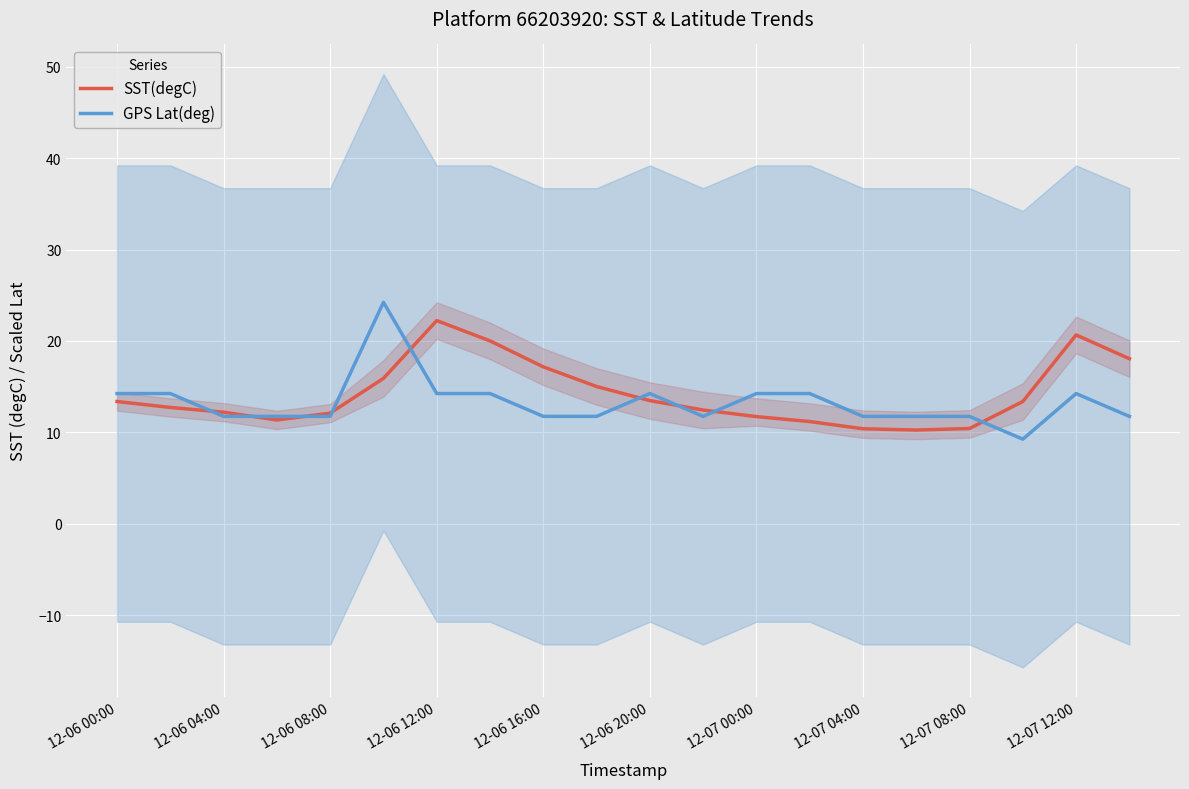

Which series has the largest total across all categories?

SST(degC)